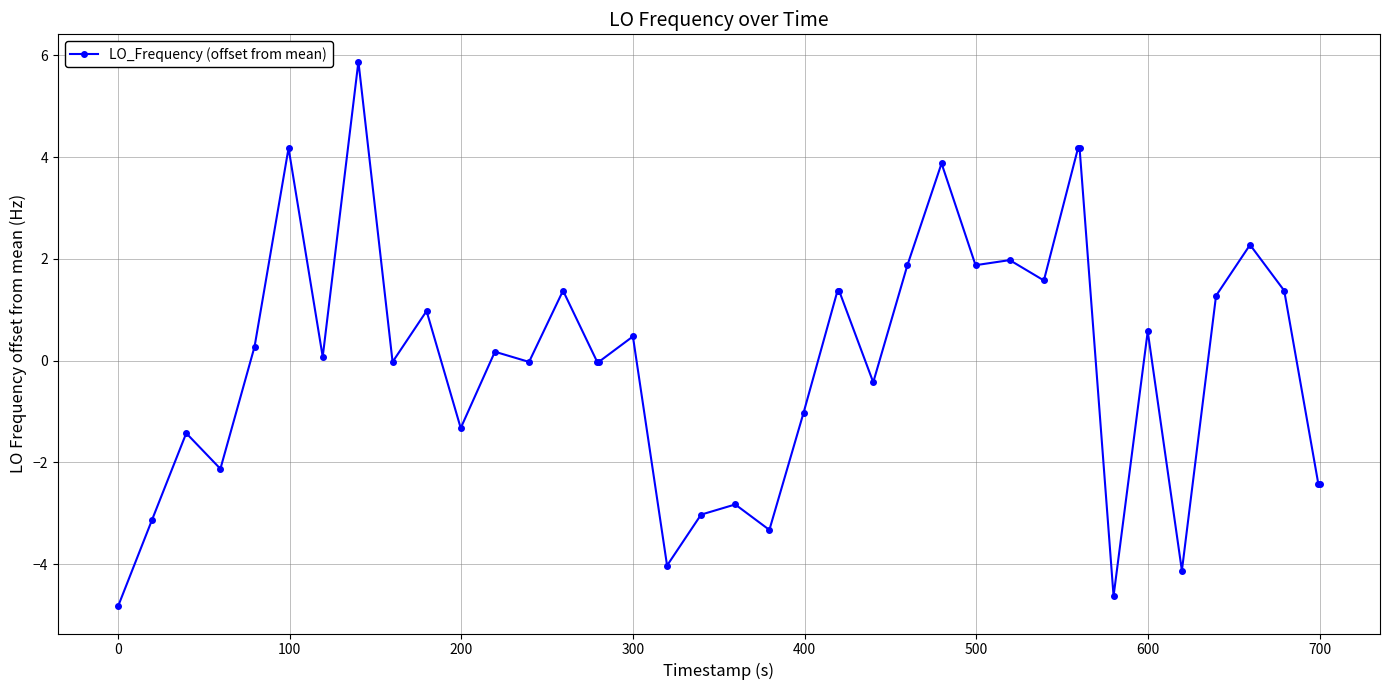

Does the chart display data point markers on the line(s)?

Yes